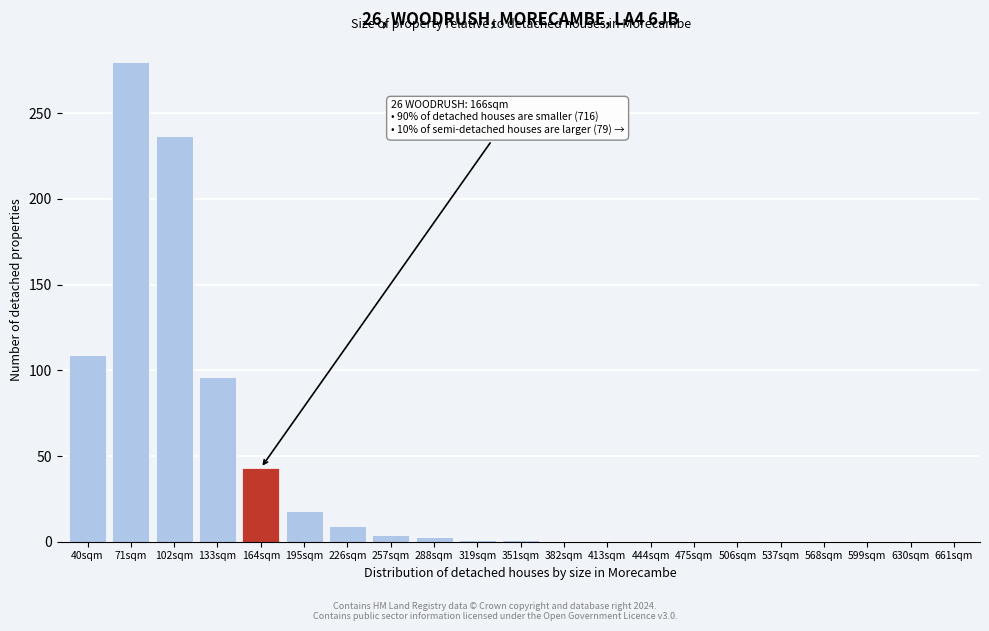

What is the sum of all values?

801